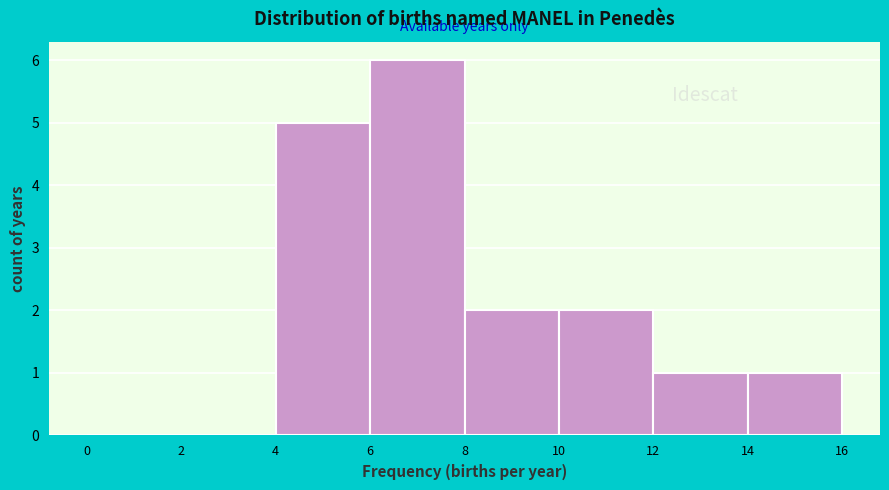

Which range on the x-axis has the tallest bar?

6 to 8